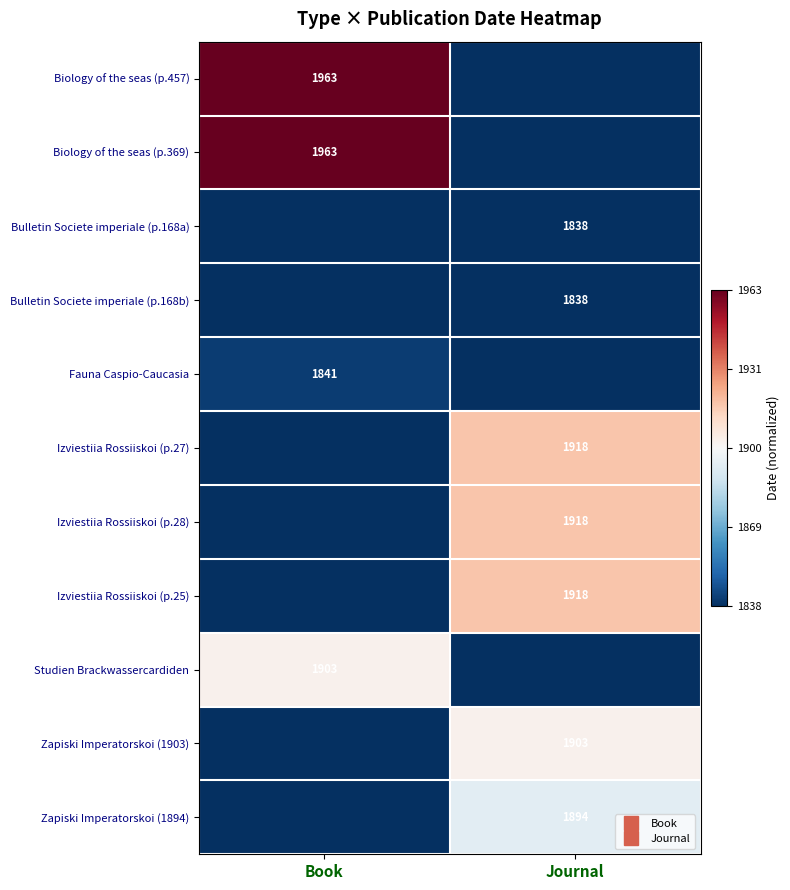

Is the value of Fauna Caspio-Caucasia at Book greater than the value of Studien Brackwassercardiden at Journal?

Yes